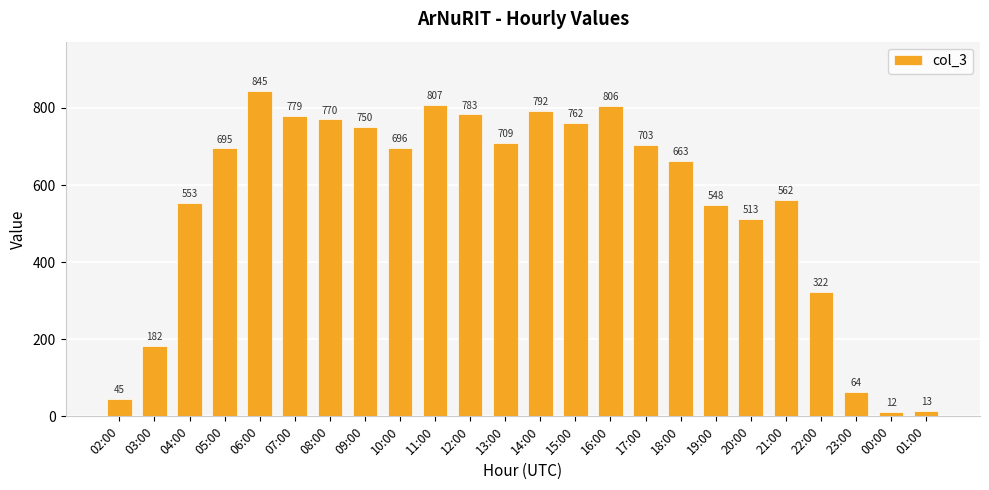

The value at 18:00 is 663. True or false?

True